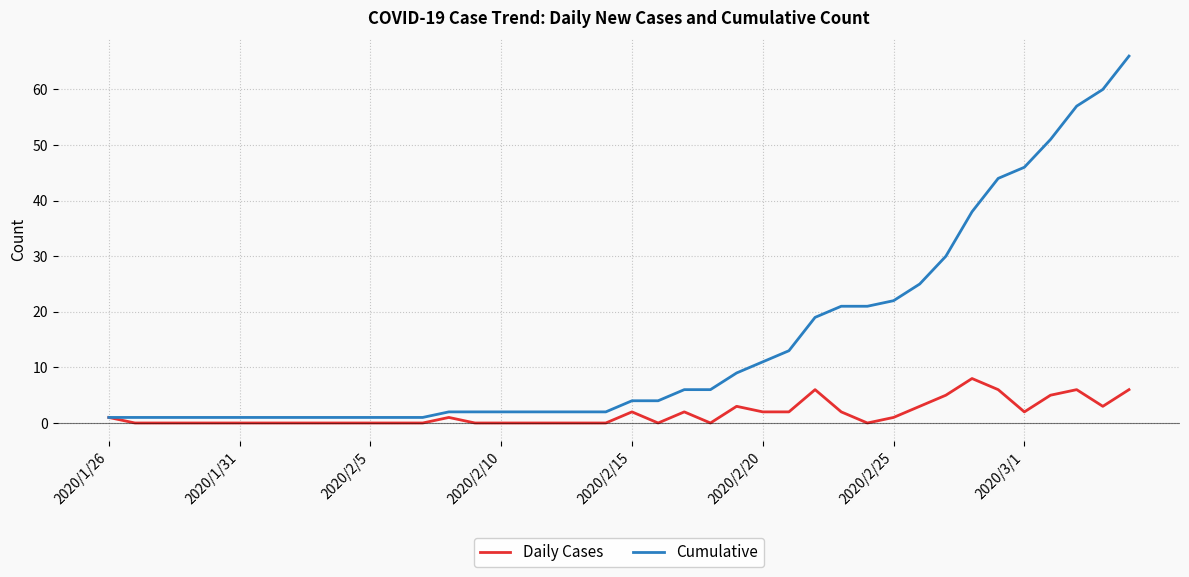

Rank the series by their average value, from lowest to highest.

Daily Cases, Cumulative